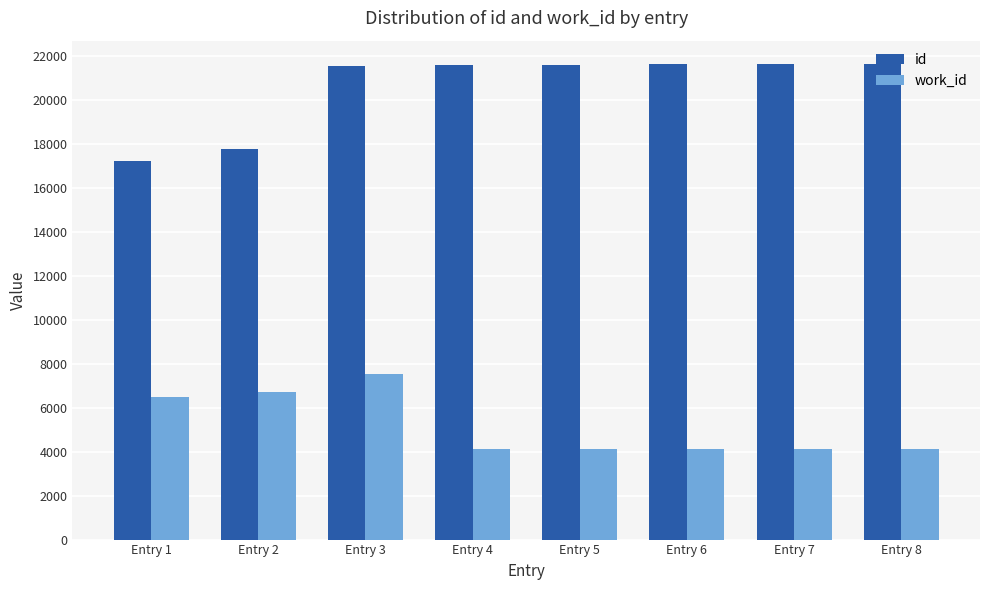

What is the average value of the id series?

20554